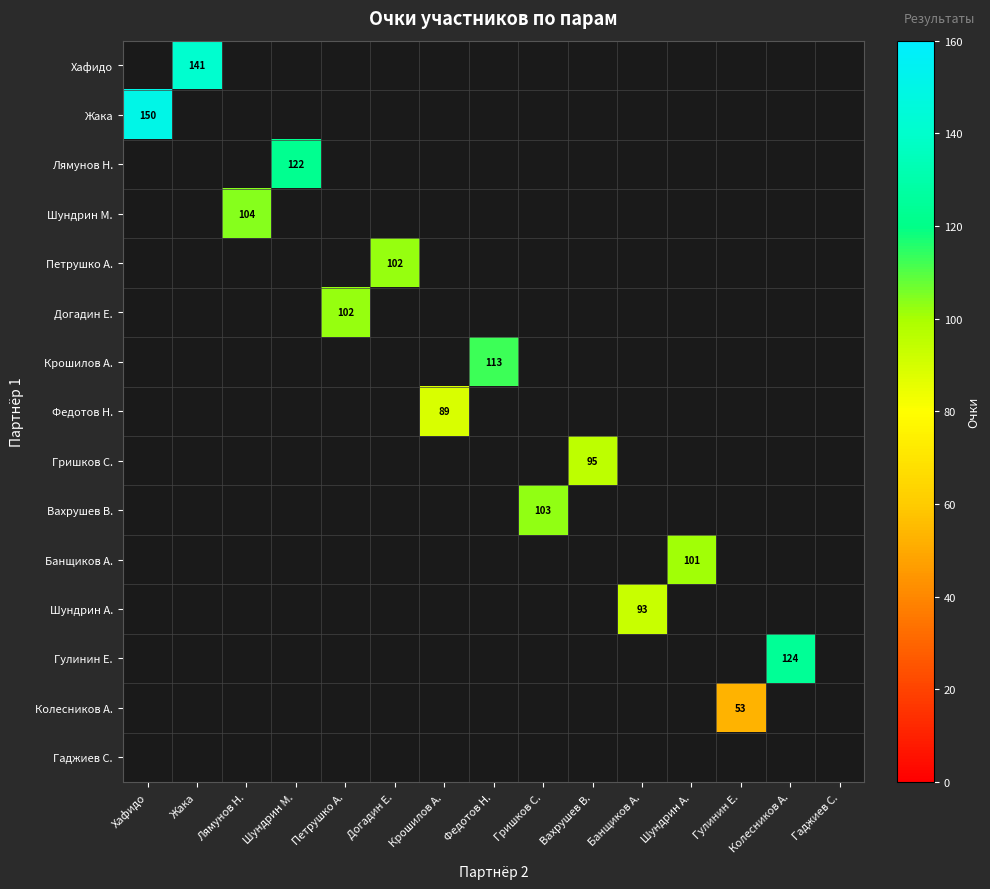

Count the number of categories in the chart.

15